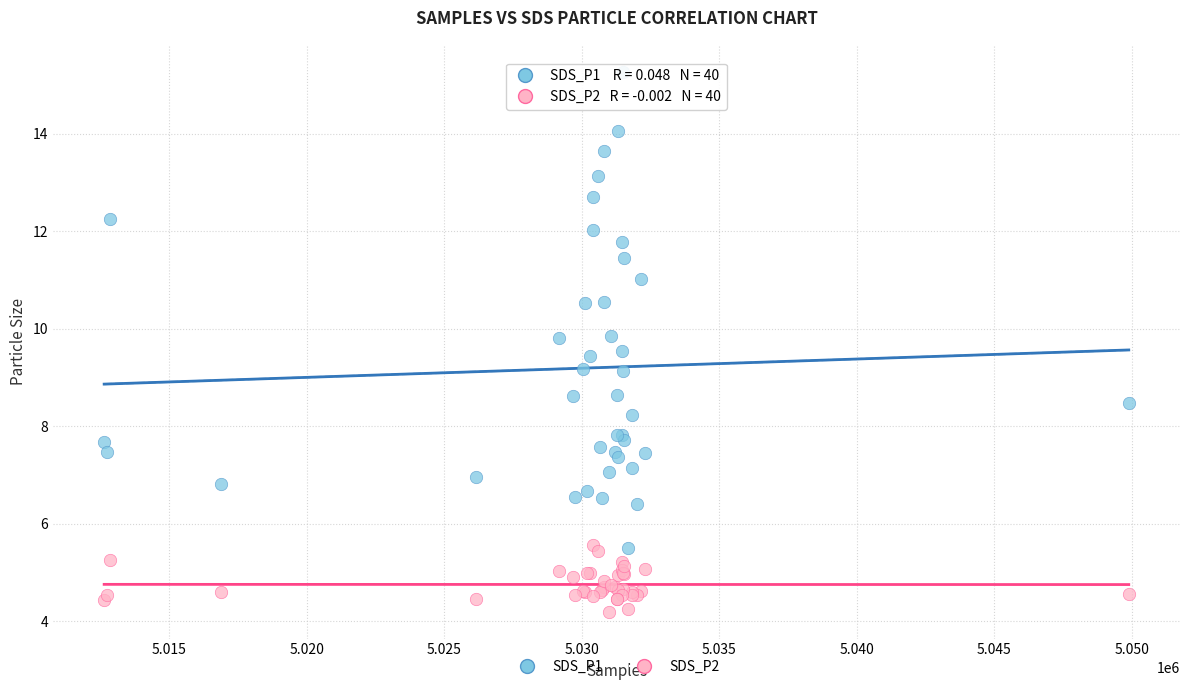

Which series reaches the maximum Y coordinate?

SDS_P1